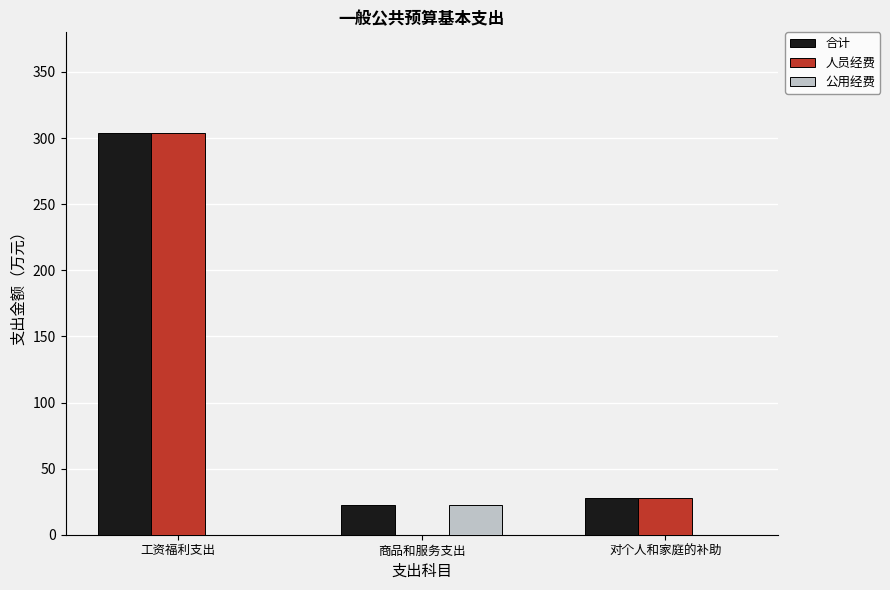

Where is 合计 nearest to the value 163?

对个人和家庭的补助